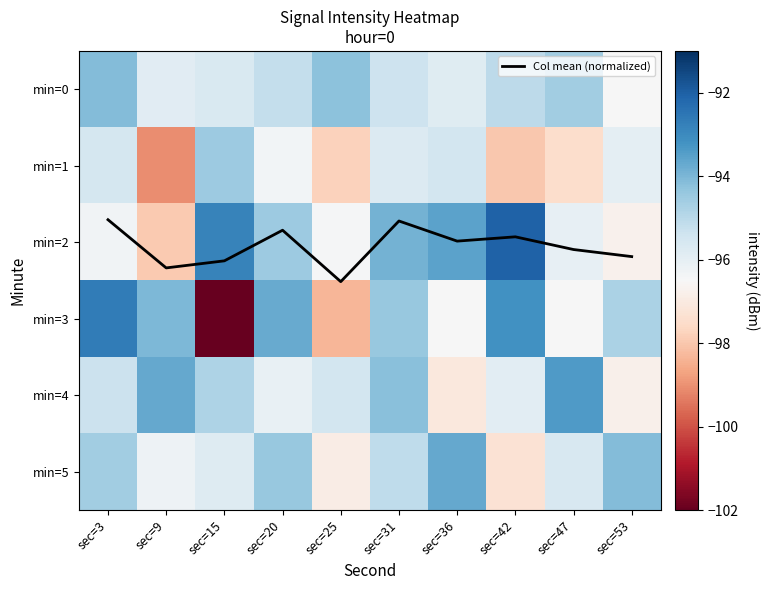

List the series in order of their peak value, highest first.

Col mean (normalized), min=2, min=3, min=4, min=5, min=0, min=1